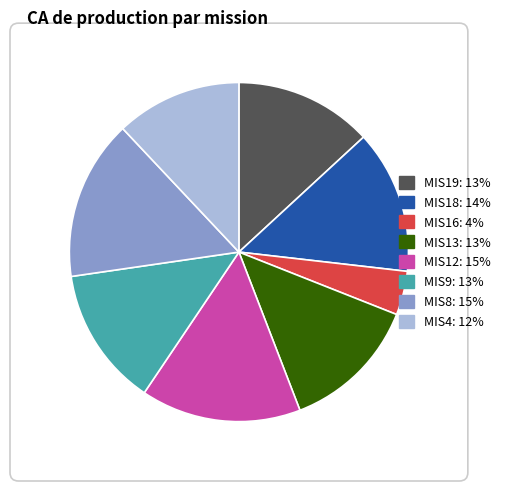

Does any single category account for the majority?

No